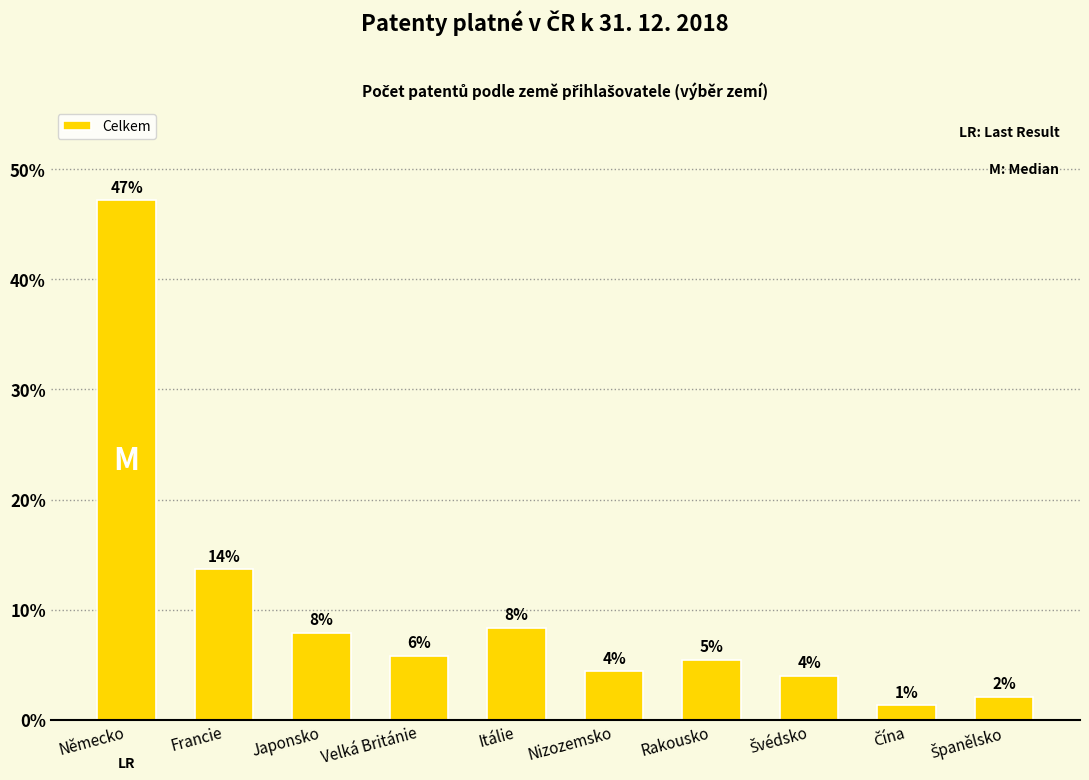

Reading left to right, what are all the values shown in this chart?

Německo=47.2	Francie=13.6	Japonsko=7.9	Velká Británie=5.8	Itálie=8.3	Nizozemsko=4.4	Rakousko=5.5	Švédsko=4.0	Čína=1.3	Španělsko=2.1